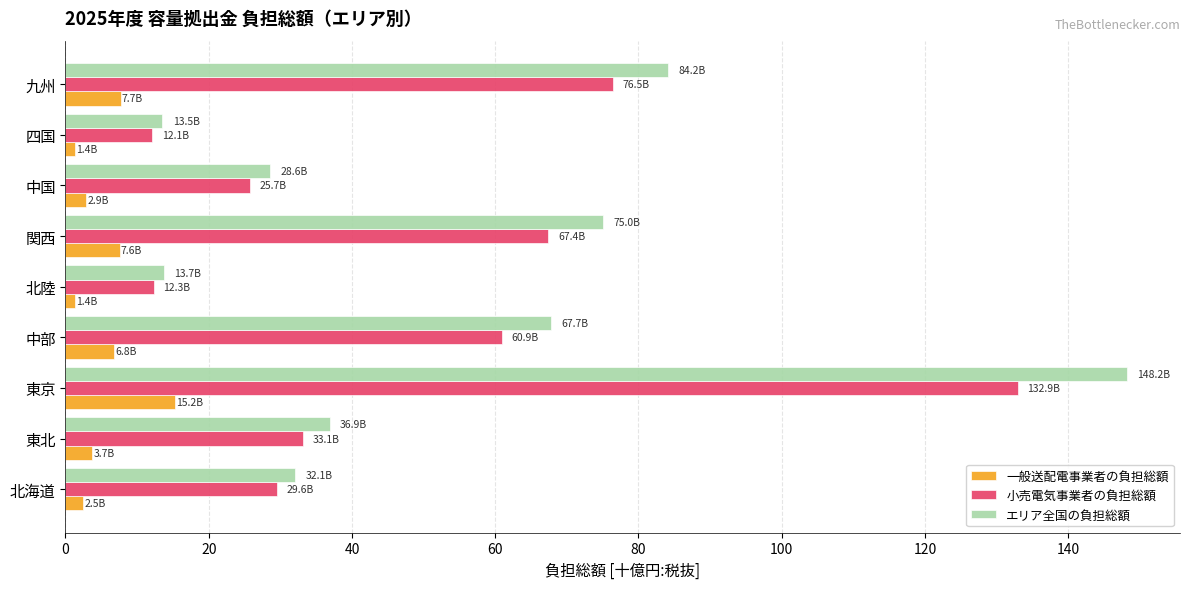

The value of 一般送配電事業者の負担総額 at 九州 is 13.2. True or false?

False